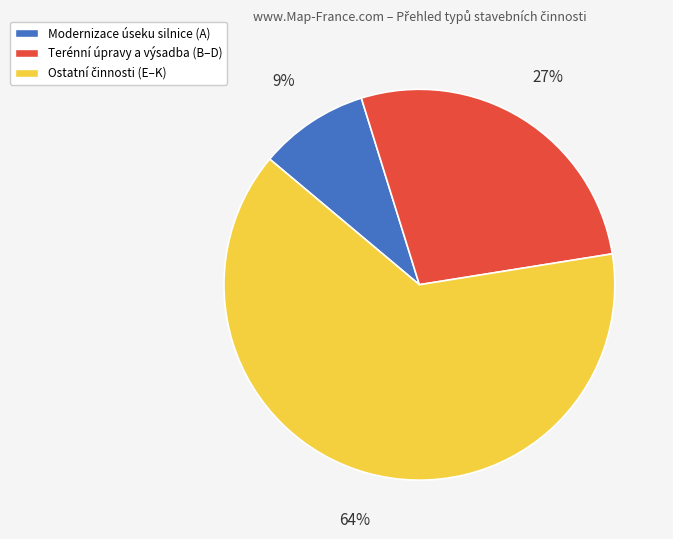

Which category has the smallest portion of the pie?

Modernizace úseku silnice (A)